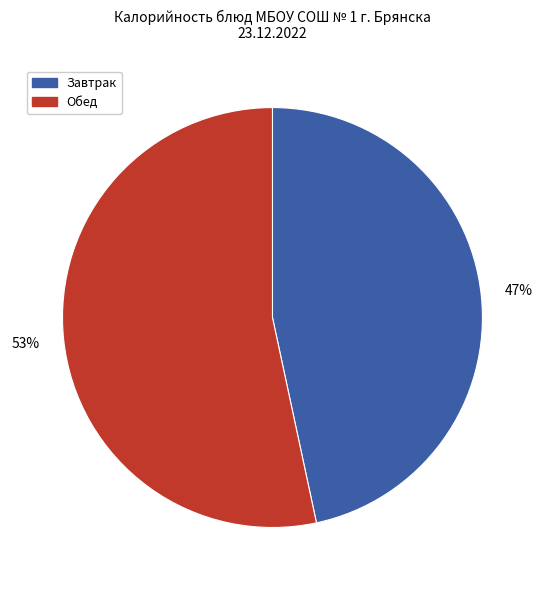

To the nearest percent, what is the average slice percentage?

50%